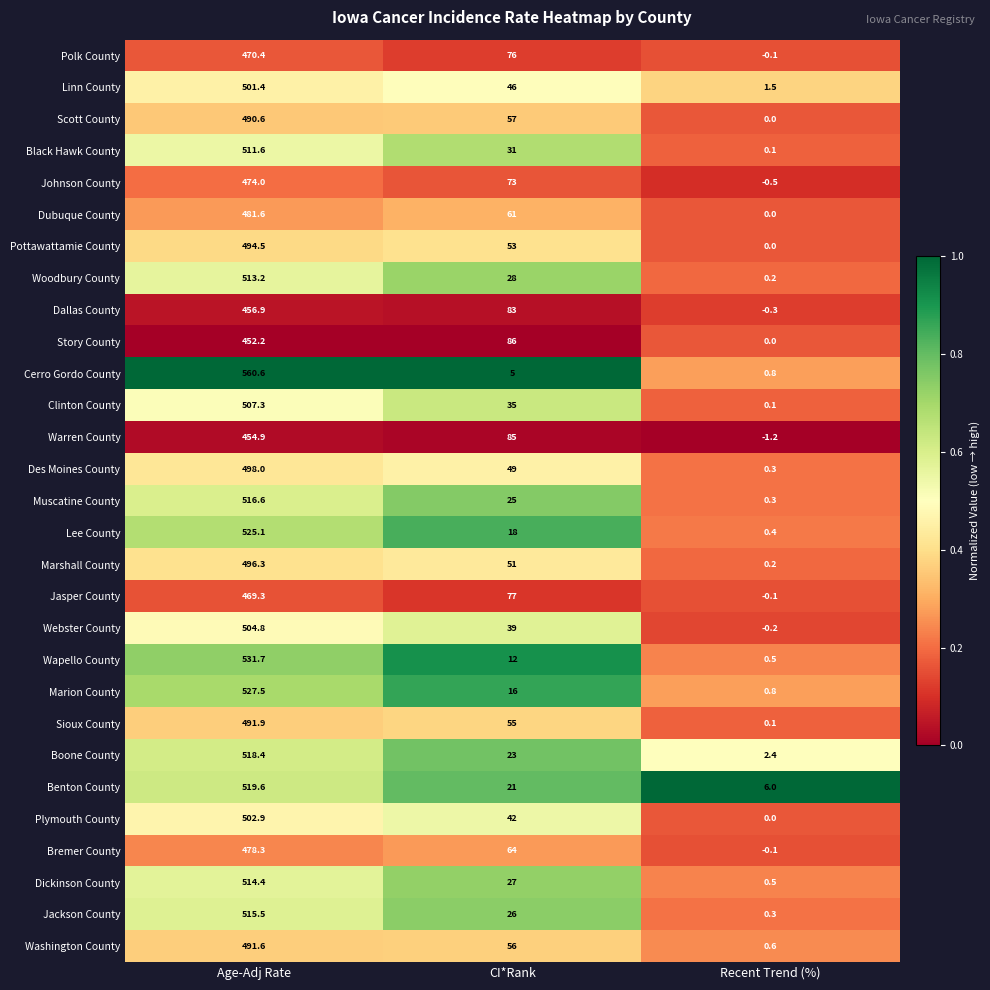

At which label is Plymouth County closest to 251?

CI*Rank